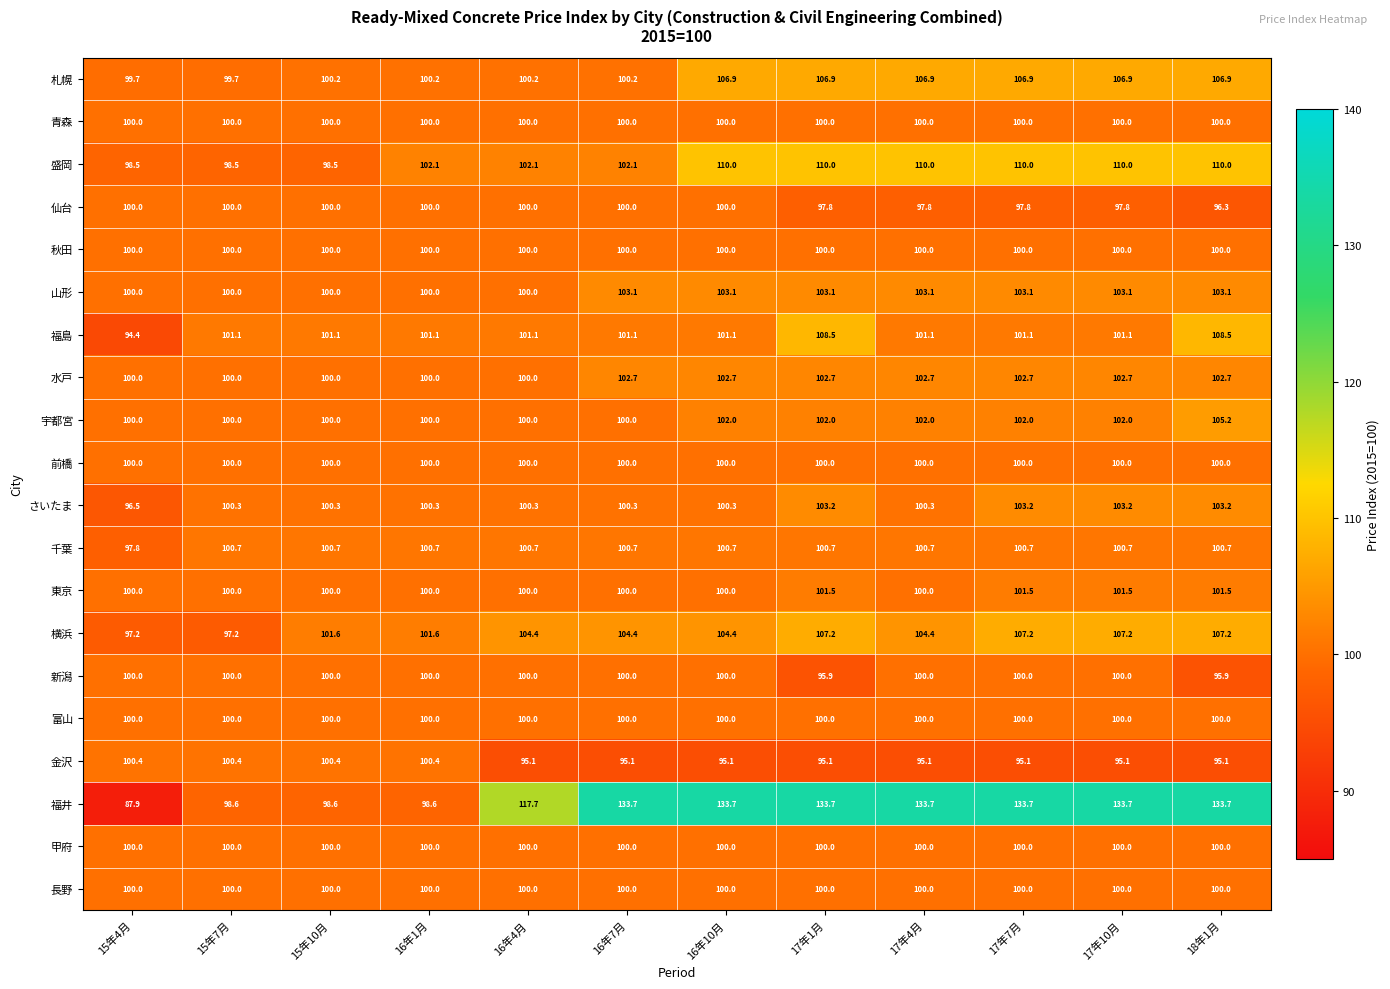

Read the 秋田 value at 17年7月.

100.0